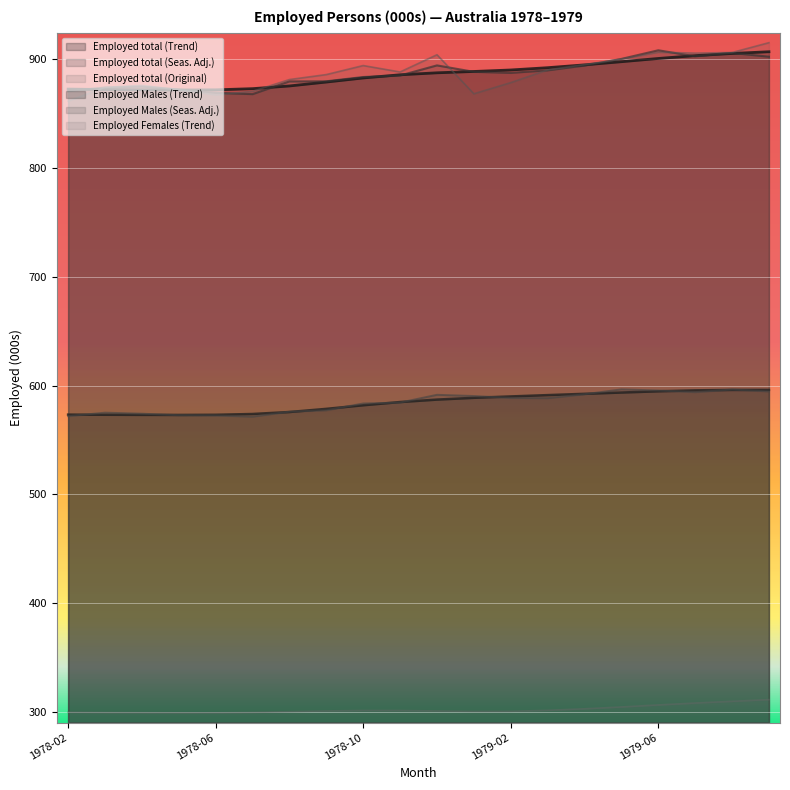

What is the difference between the Employed Females (Trend) values at 1978-05 and 1978-12?

1.7